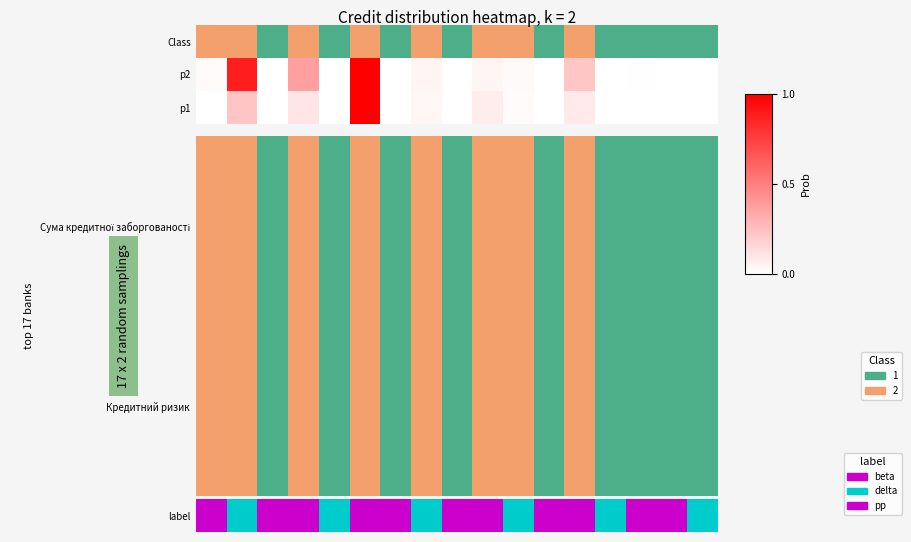

Rank the categories by value from lowest to highest.

8, 13, 16, 11, 4, 6, 15, 2, 14, 0, 10, 9, 7, 12, 3, 1, 5